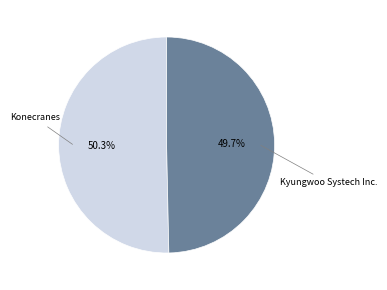

How many slices are in this pie chart?

2